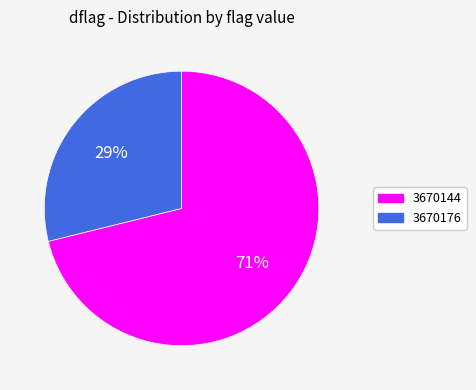

Count the number of slices in the pie.

2